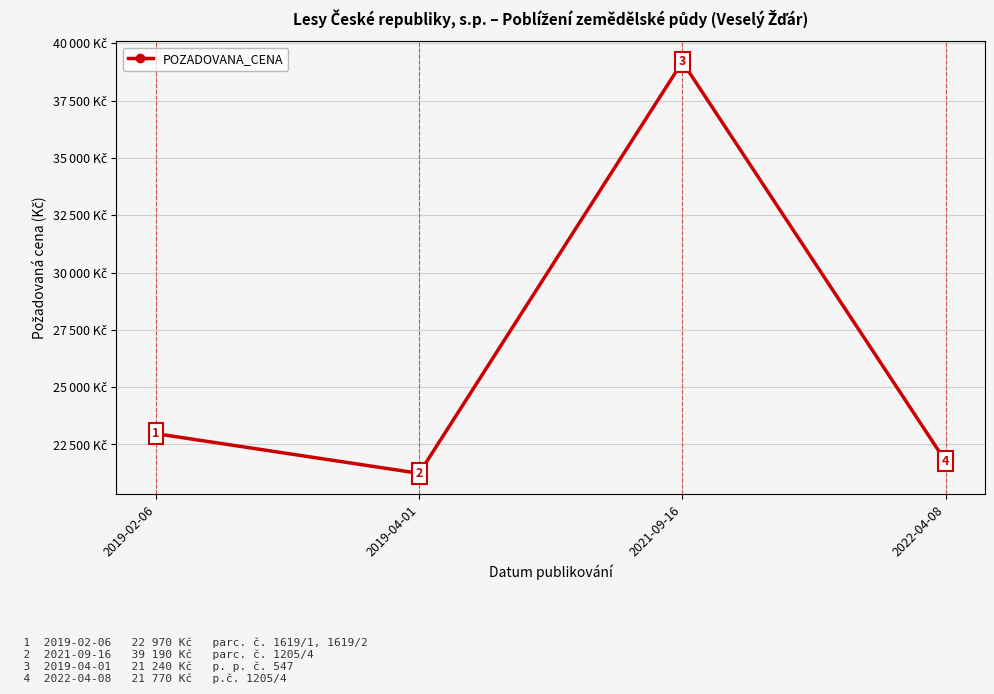

Reading left to right, list all the values displayed in this chart.

2019-02-06=22970	2019-04-01=21240	2021-09-16=39190	2022-04-08=21770